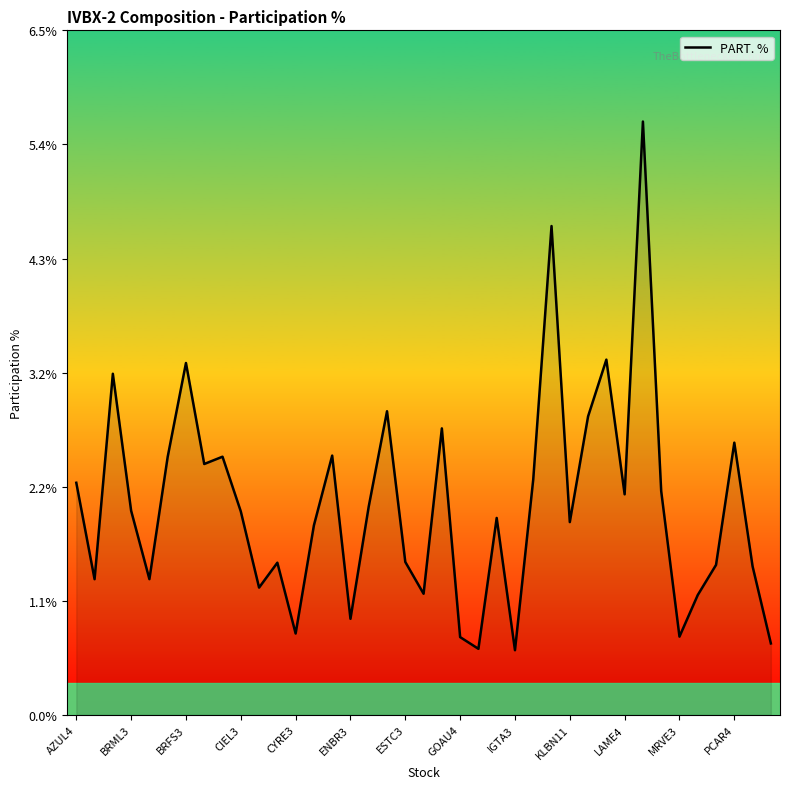

What is the difference between the maximum and minimum values?

5.0